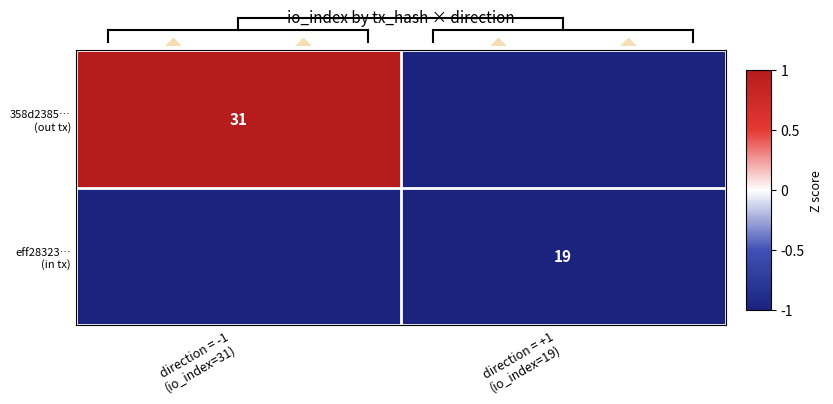

Which has a higher value, direction = +1
(io_index=19) or direction = -1
(io_index=31)?

direction = -1
(io_index=31)